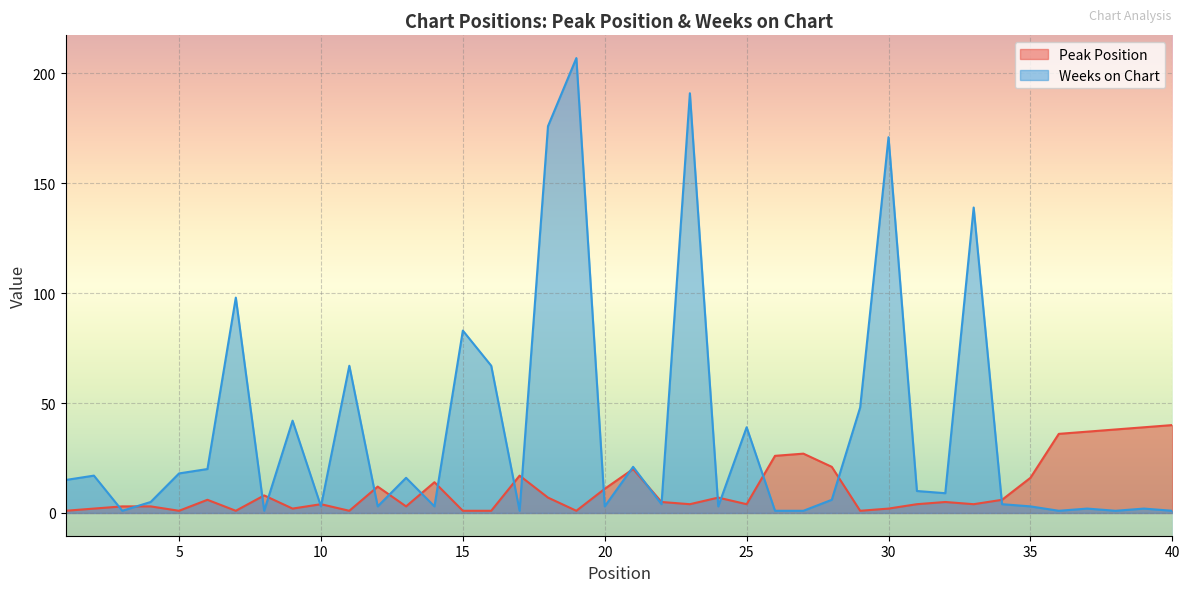

At which category is the sum across all series the highest?

19